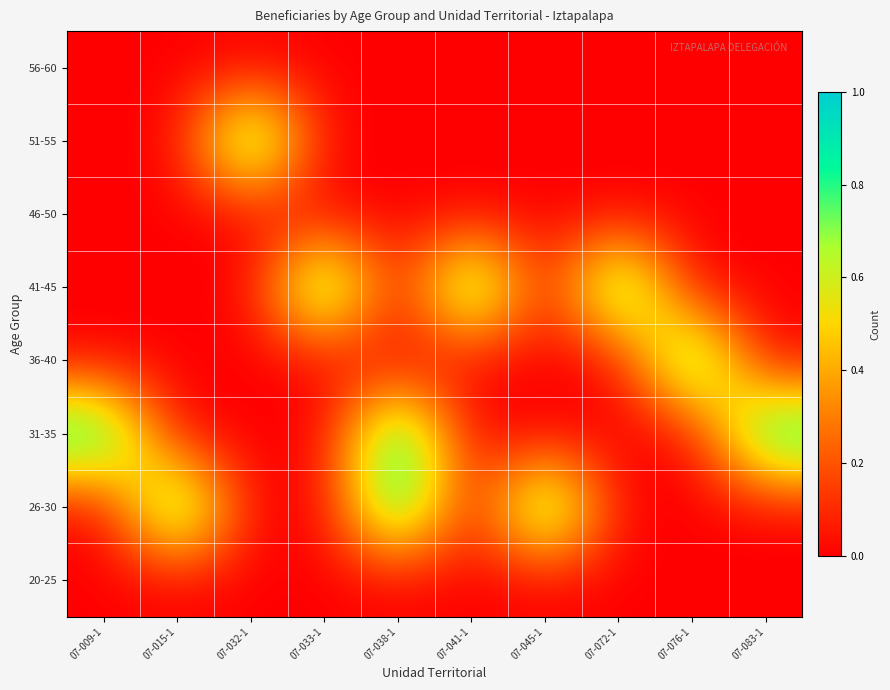

What is the total value across all series at 07-041-1?

1